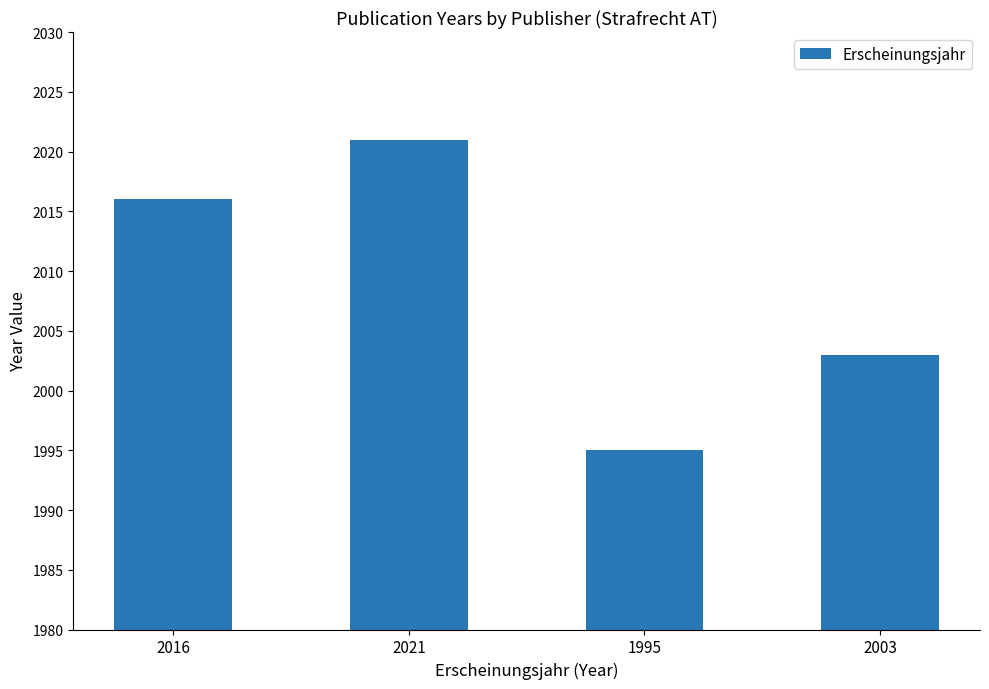

Reading right to left, what are all the values shown in this chart?

2003=2003	1995=1995	2021=2021	2016=2016